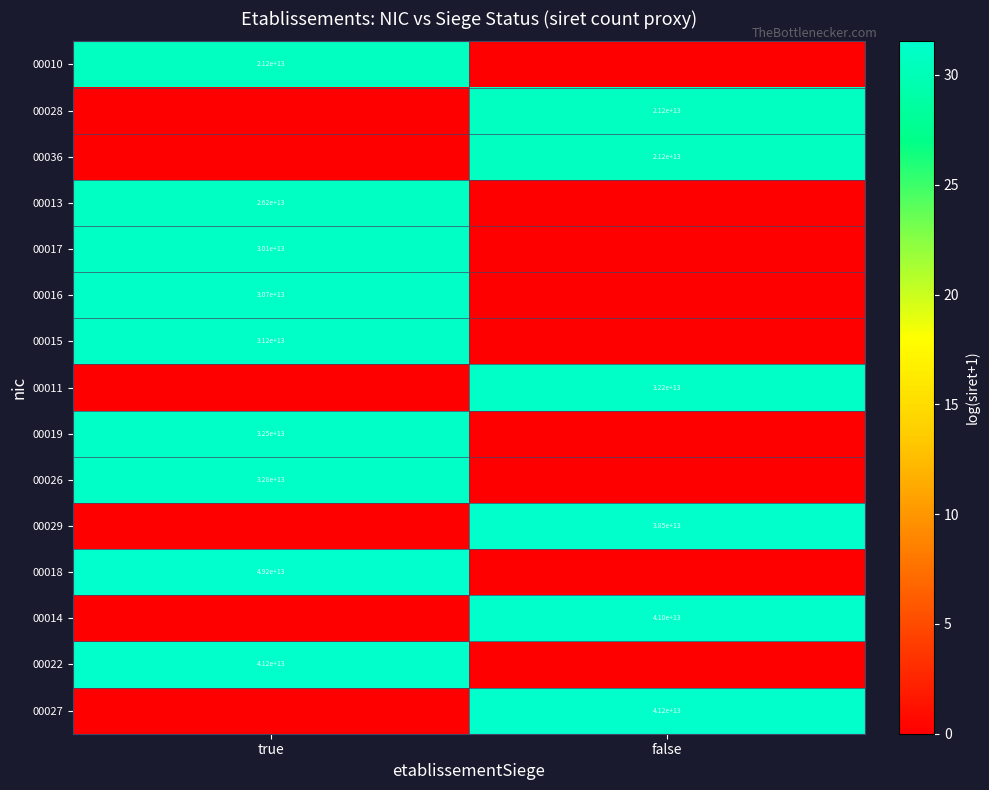

True or false: 00013 has a value of 26200000000000 at true.

True